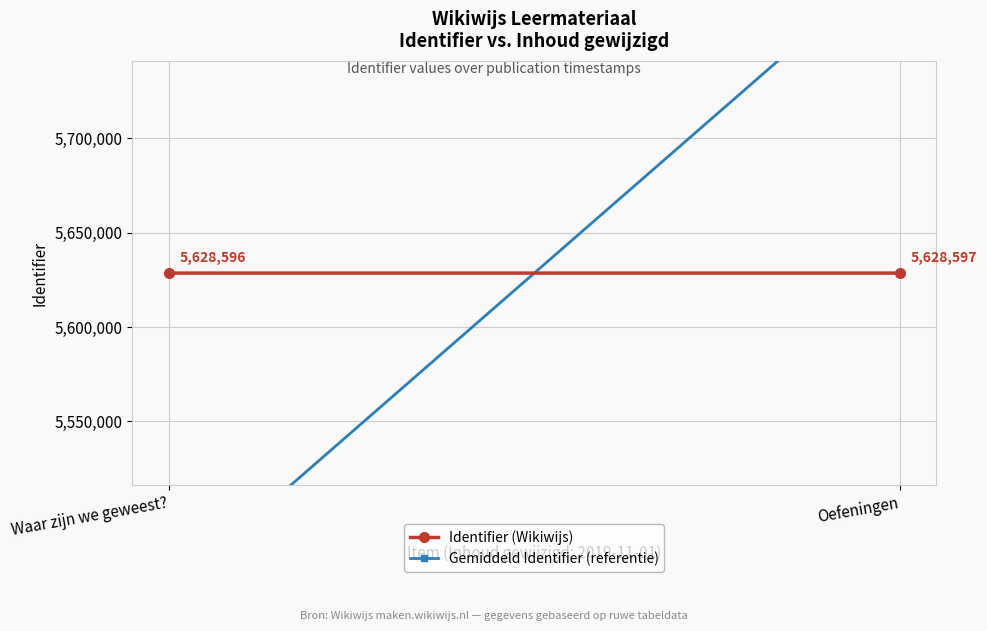

Reading left to right, transcribe all the data shown in this chart.

Identifier (Wikiwijs): Waar zijn we geweest?=5628596.0	Oefeningen=5628597.0
Gemiddeld Identifier (referentie): Waar zijn we geweest?=5459738.6	Oefeningen=5797454.4